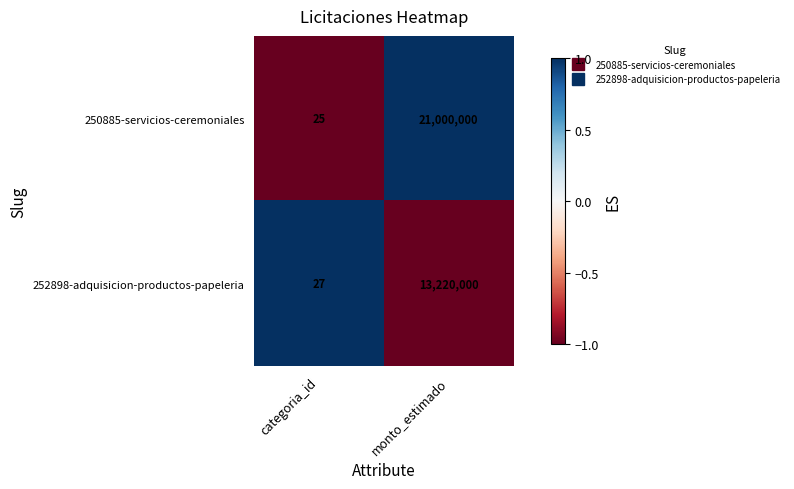

Which series has the largest range (max minus min)?

250885-servicios-ceremoniales